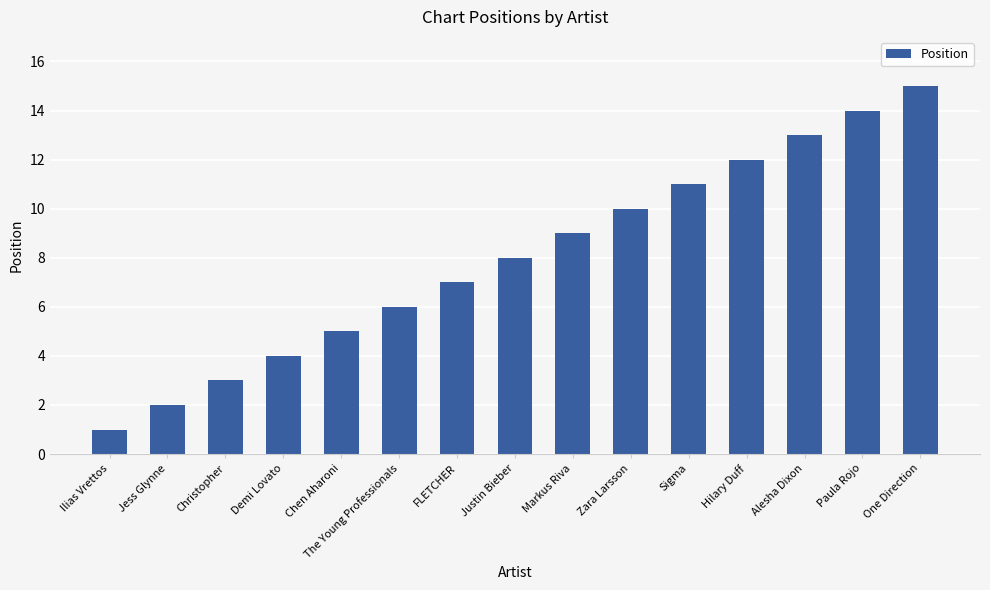

Read the value at Sigma.

11